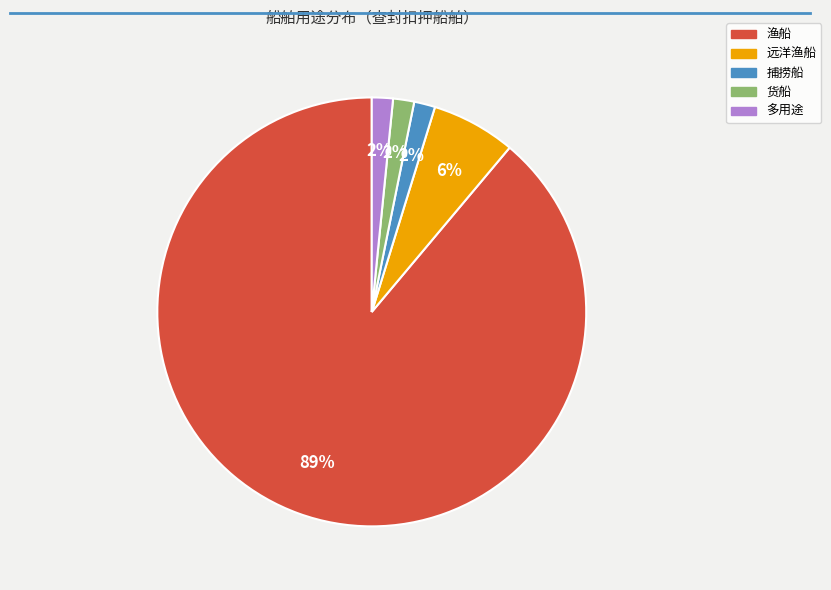

Count the number of slices in the pie.

5